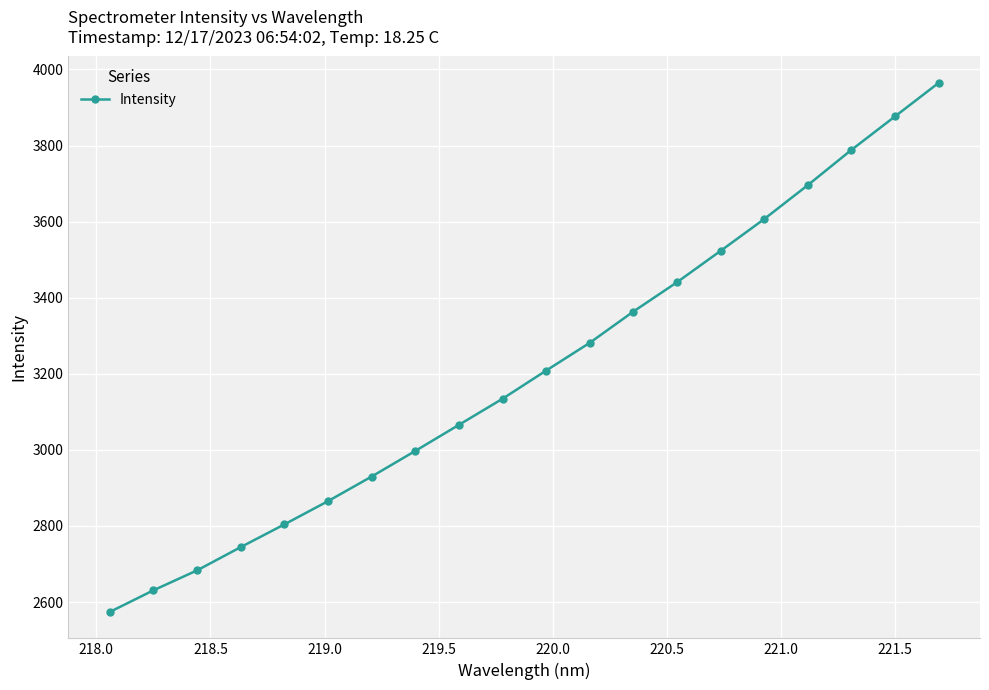

What is the value of the 2nd point from the left?

2630.9